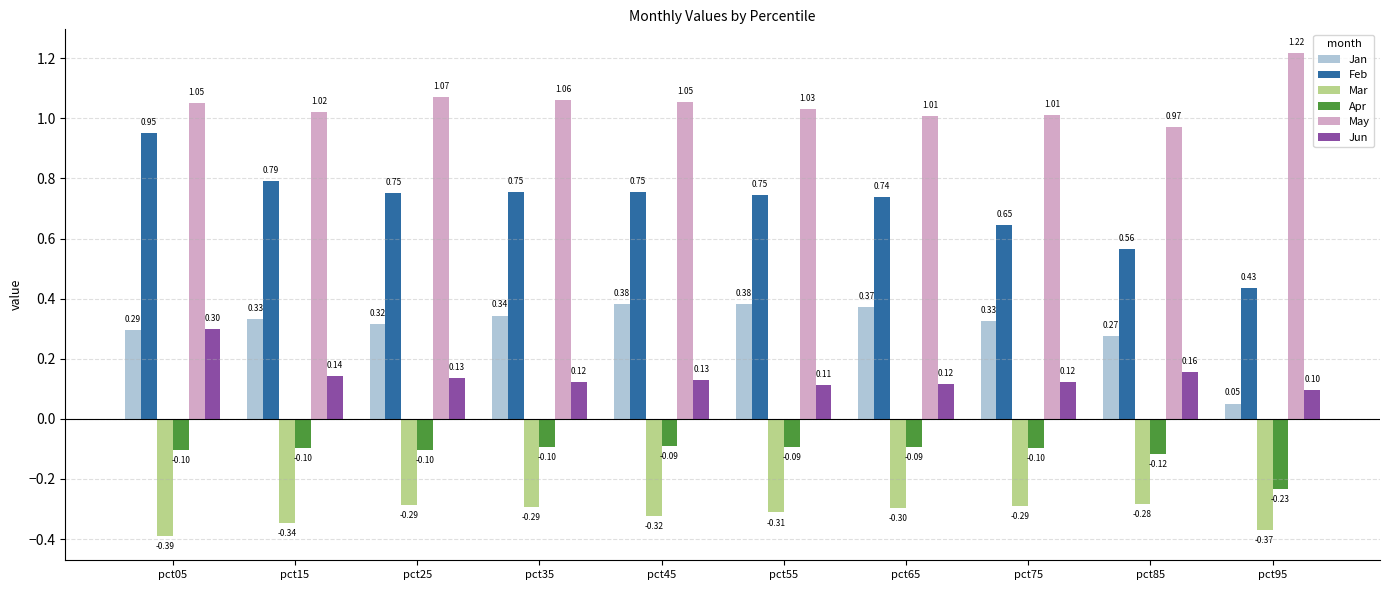

Which series changed the most between pct05 and pct45?

Feb